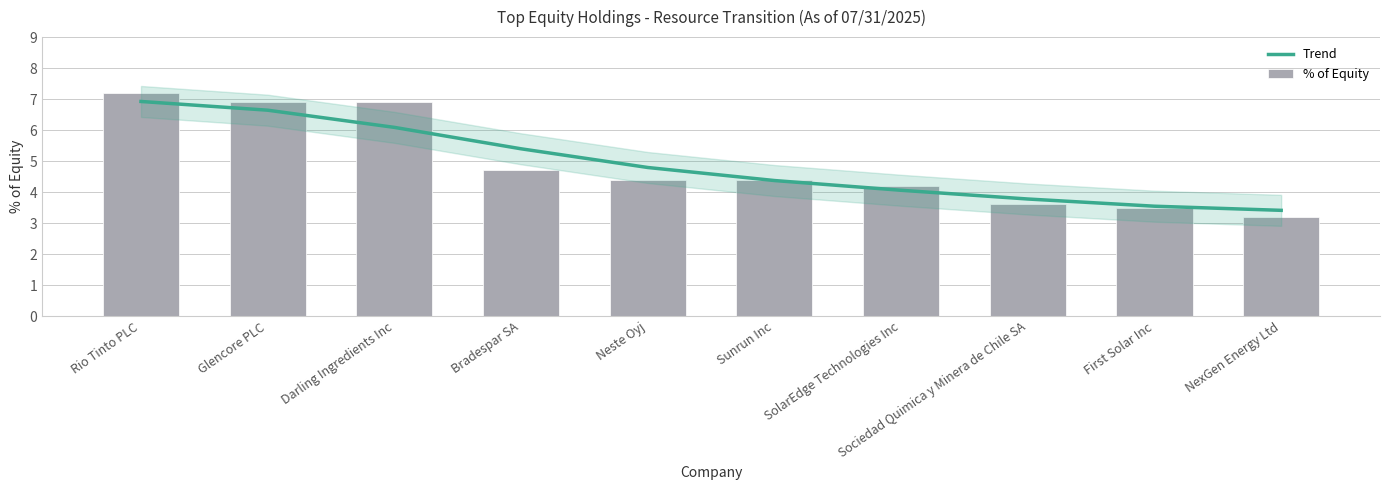

Reading left to right, transcribe all the data shown in this chart.

Trend: 6.9	6.6	6.1	5.4	4.8	4.4	4.1	3.8	3.5	3.4
% of Equity: 7.2	6.9	6.9	4.7	4.4	4.4	4.2	3.6	3.5	3.2